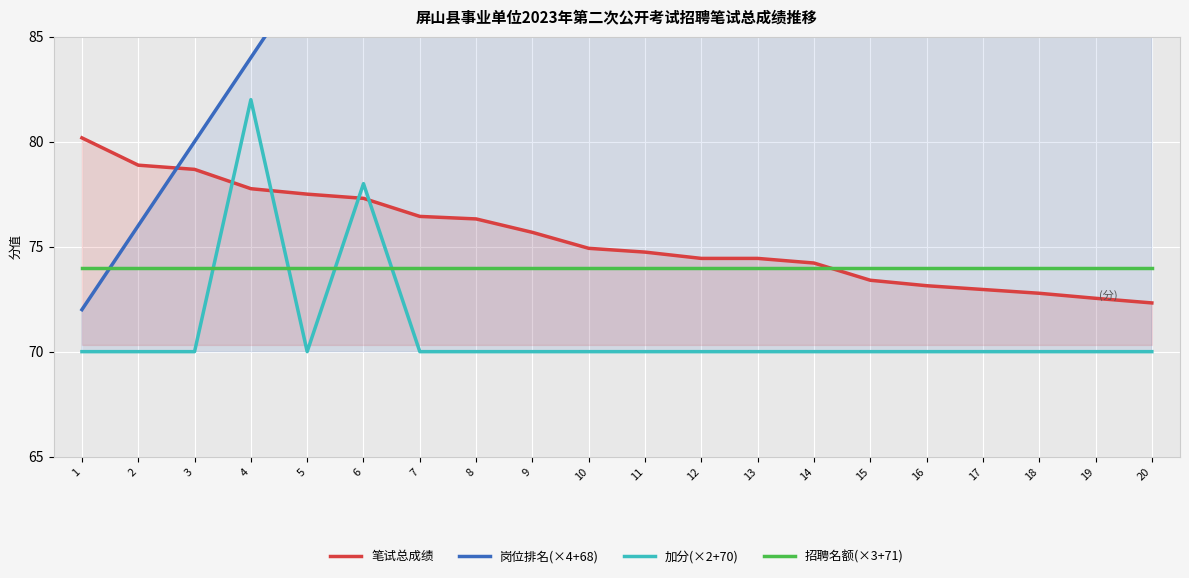

How many data points in 岗位排名(×4+68) are less than 112?

10